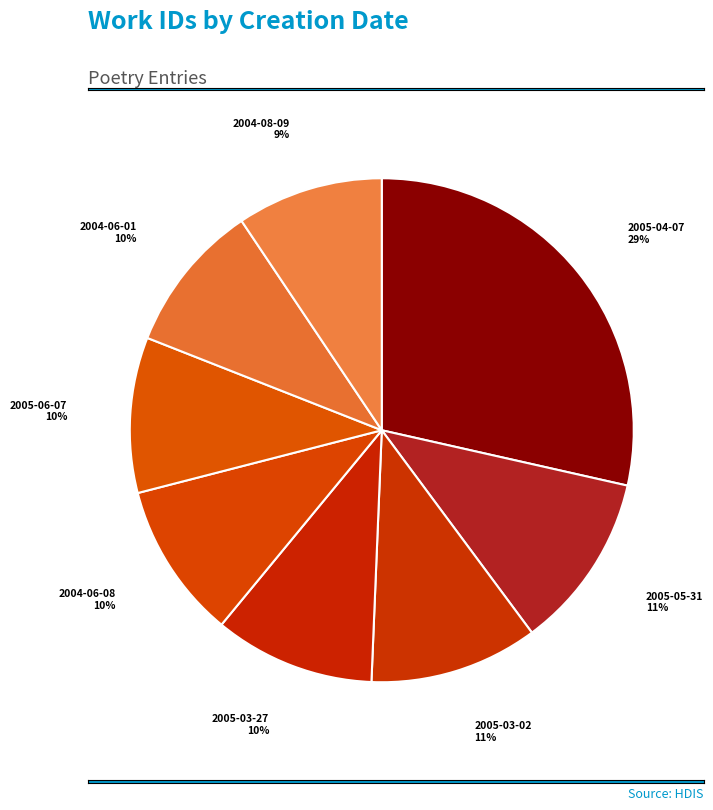

Count the number of slices in the pie.

8